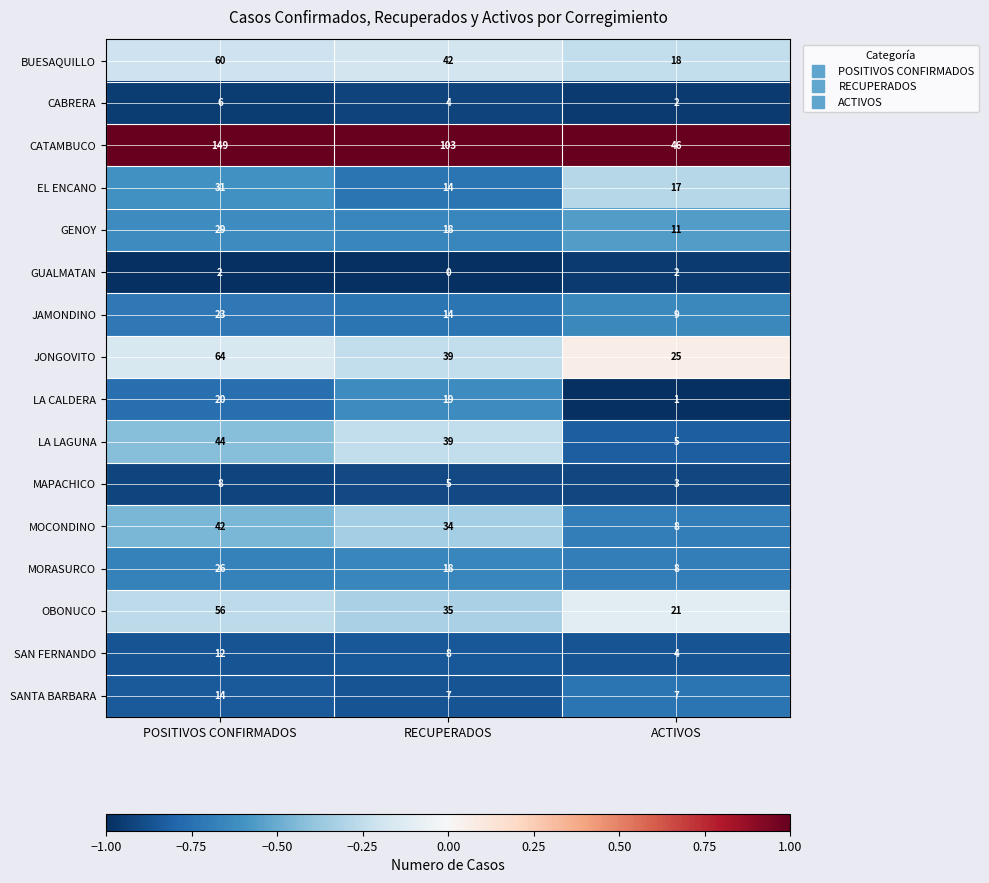

Where is JAMONDINO nearest to the value 16?

RECUPERADOS